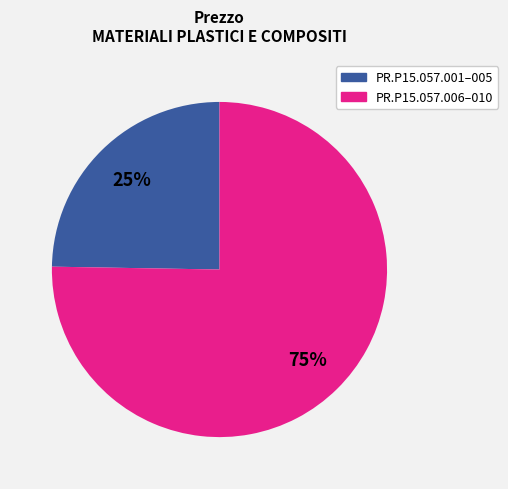

How many slices are in this pie chart?

2